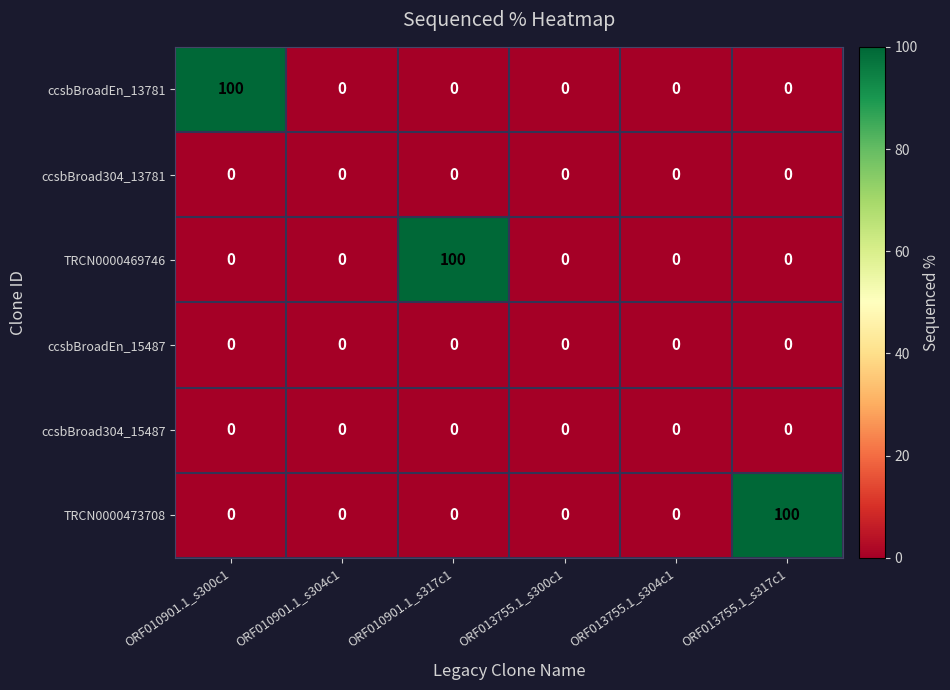

Is the value of ccsbBroad304_15487 at ORF013755.1_s304c1 greater than the value of ccsbBroadEn_13781 at ORF010901.1_s300c1?

No